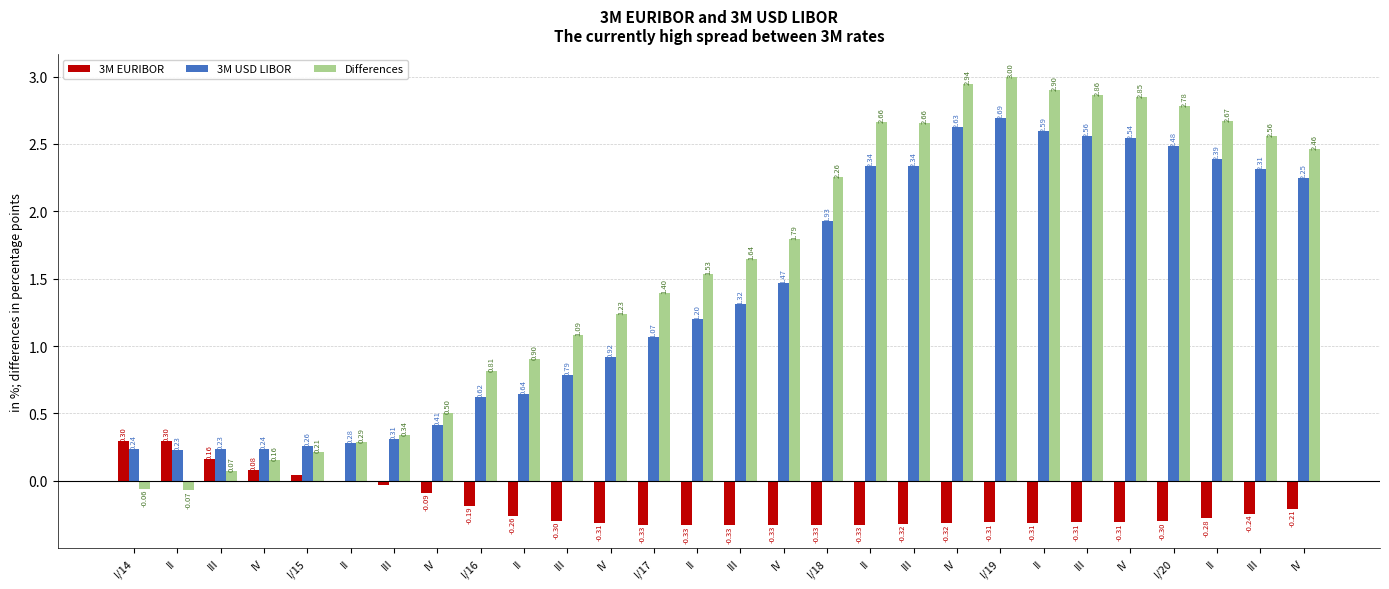

What is the label of the 3rd bar from the left?

III